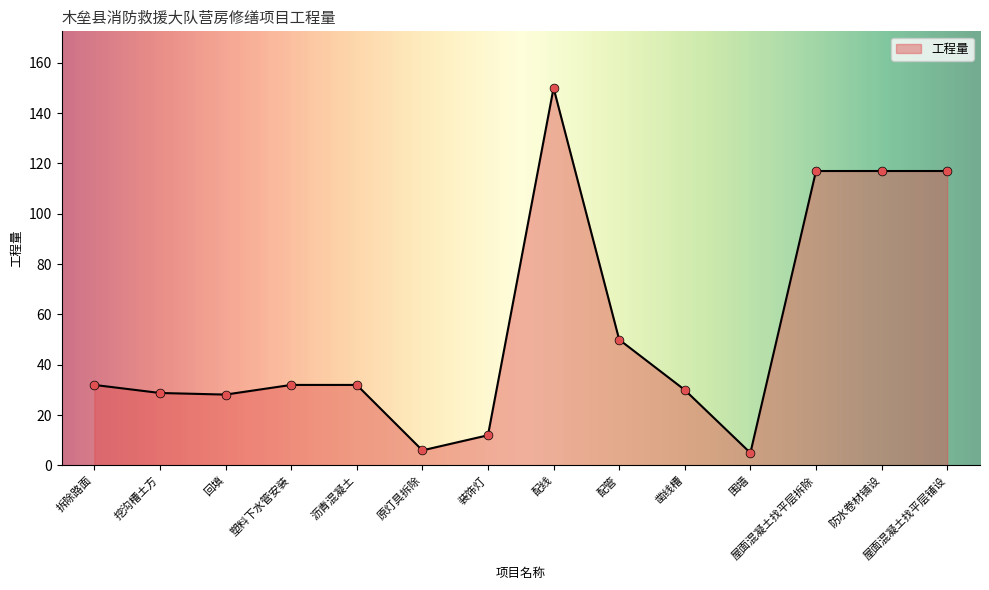

Which has a higher value, 凿线槽 or 屋面混凝土找平层拆除?

屋面混凝土找平层拆除